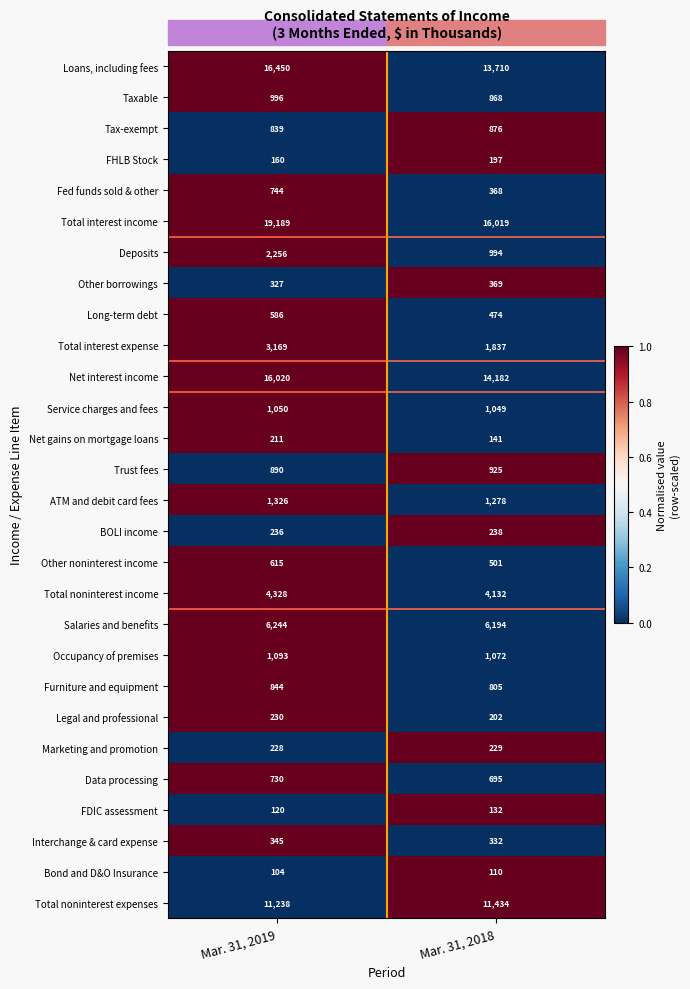

List the series in order of their peak value, highest first.

Total interest income, Loans, including fees, Net interest income, Total noninterest expenses, Salaries and benefits, Total noninterest income, Total interest expense, Deposits, ATM and debit card fees, Occupancy of premises, Service charges and fees, Taxable, Trust fees, Tax-exempt, Furniture and equipment, Fed funds sold & other, Data processing, Other noninterest income, Long-term debt, Other borrowings, Interchange & card expense, BOLI income, Legal and professional, Marketing and promotion, Net gains on mortgage loans, FHLB Stock, FDIC assessment, Bond and D&O Insurance